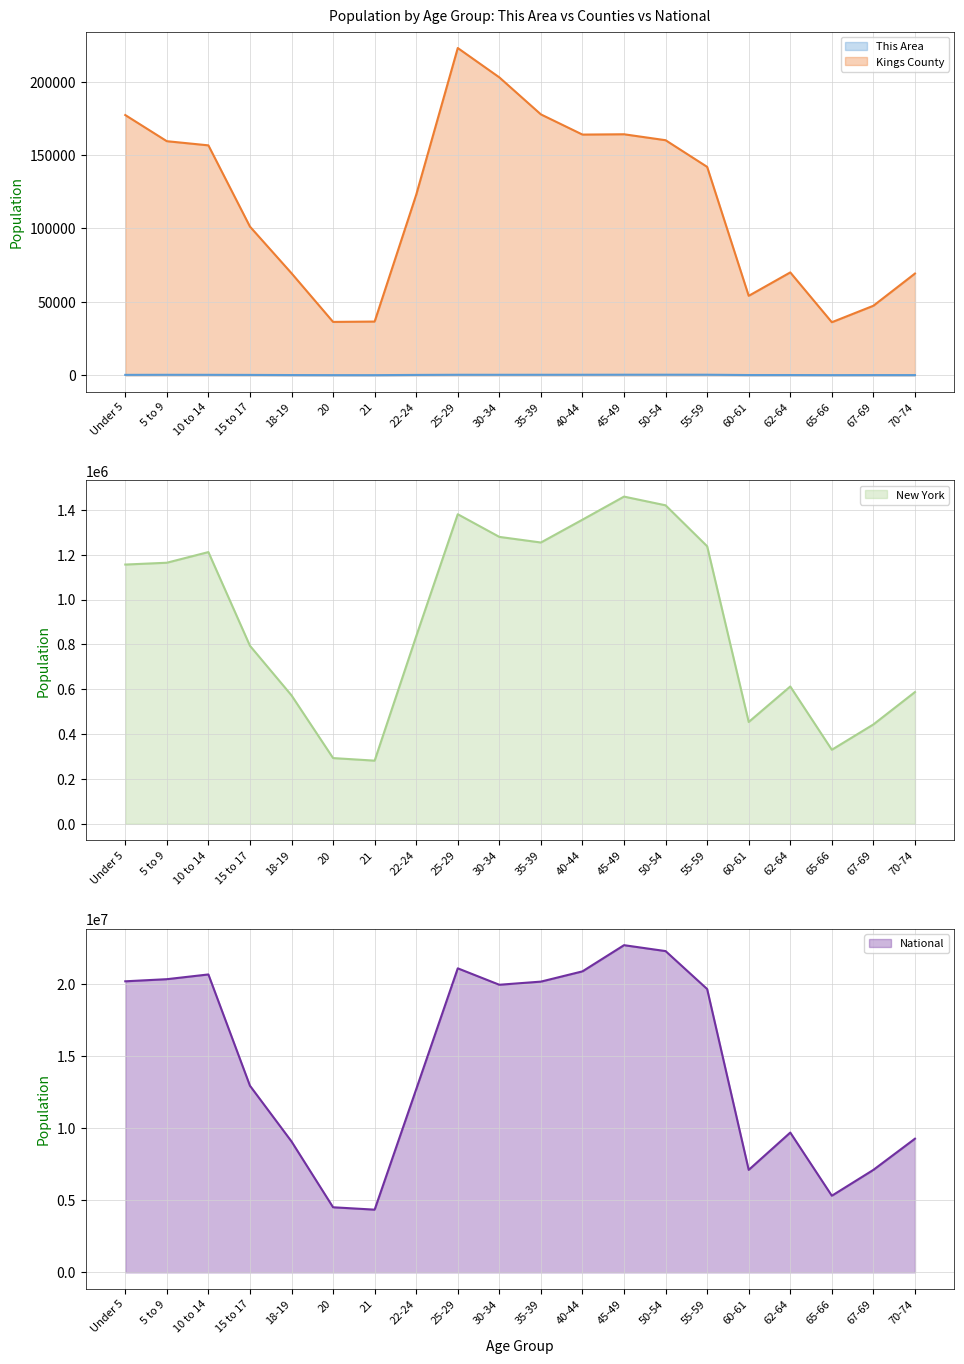

True or false: National has a value of 4354294 at 21.

True